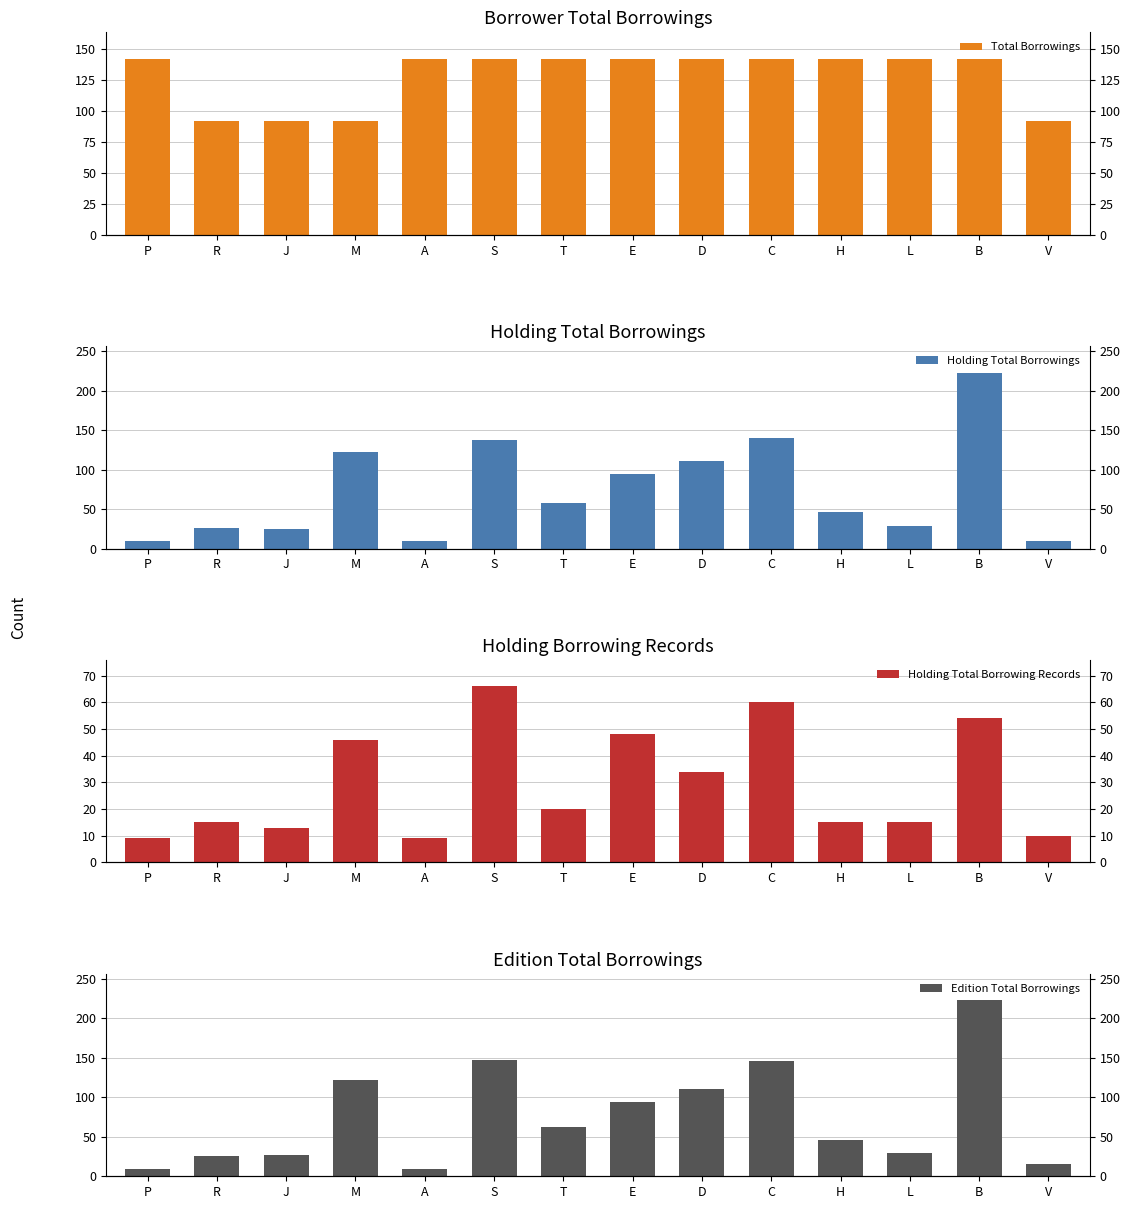

Is the value of Total Borrowings at V greater than the value of Holding Total Borrowing Records at S?

Yes